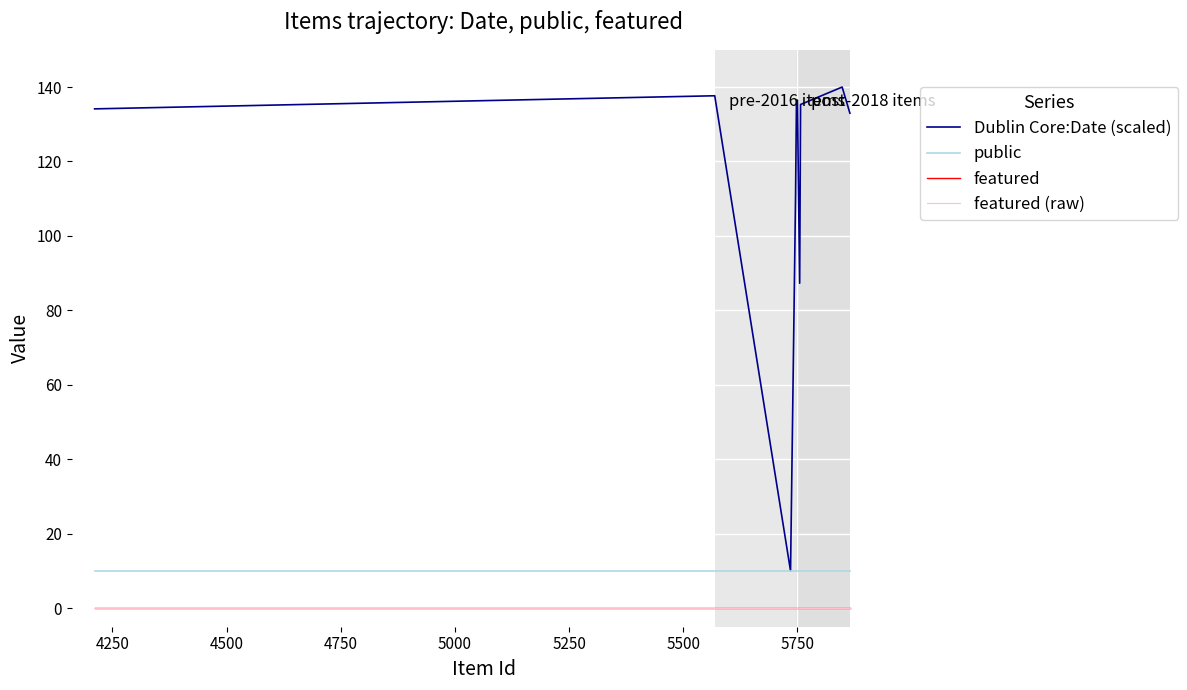

Does the chart display data point markers on the line(s)?

No